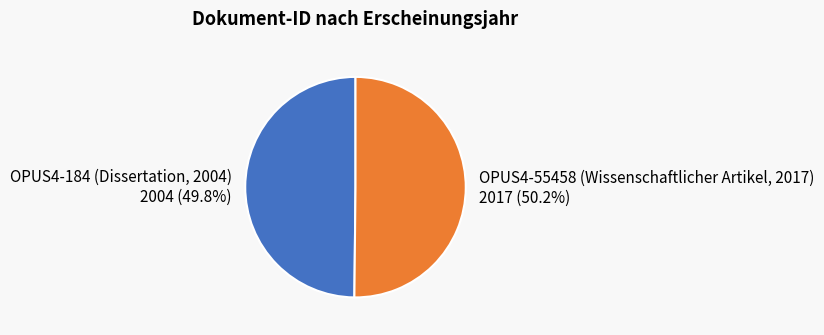

Is there a majority slice in this chart?

Yes